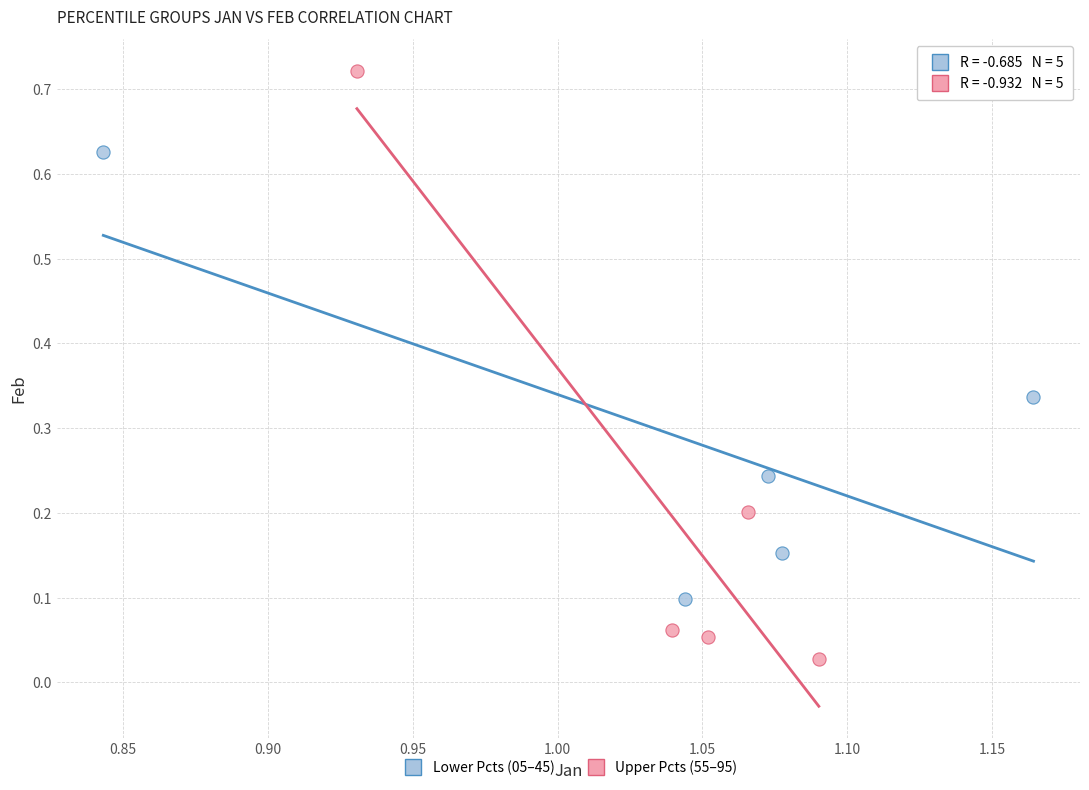

Which series has the widest spread of Y values?

Upper Pcts (55–95)